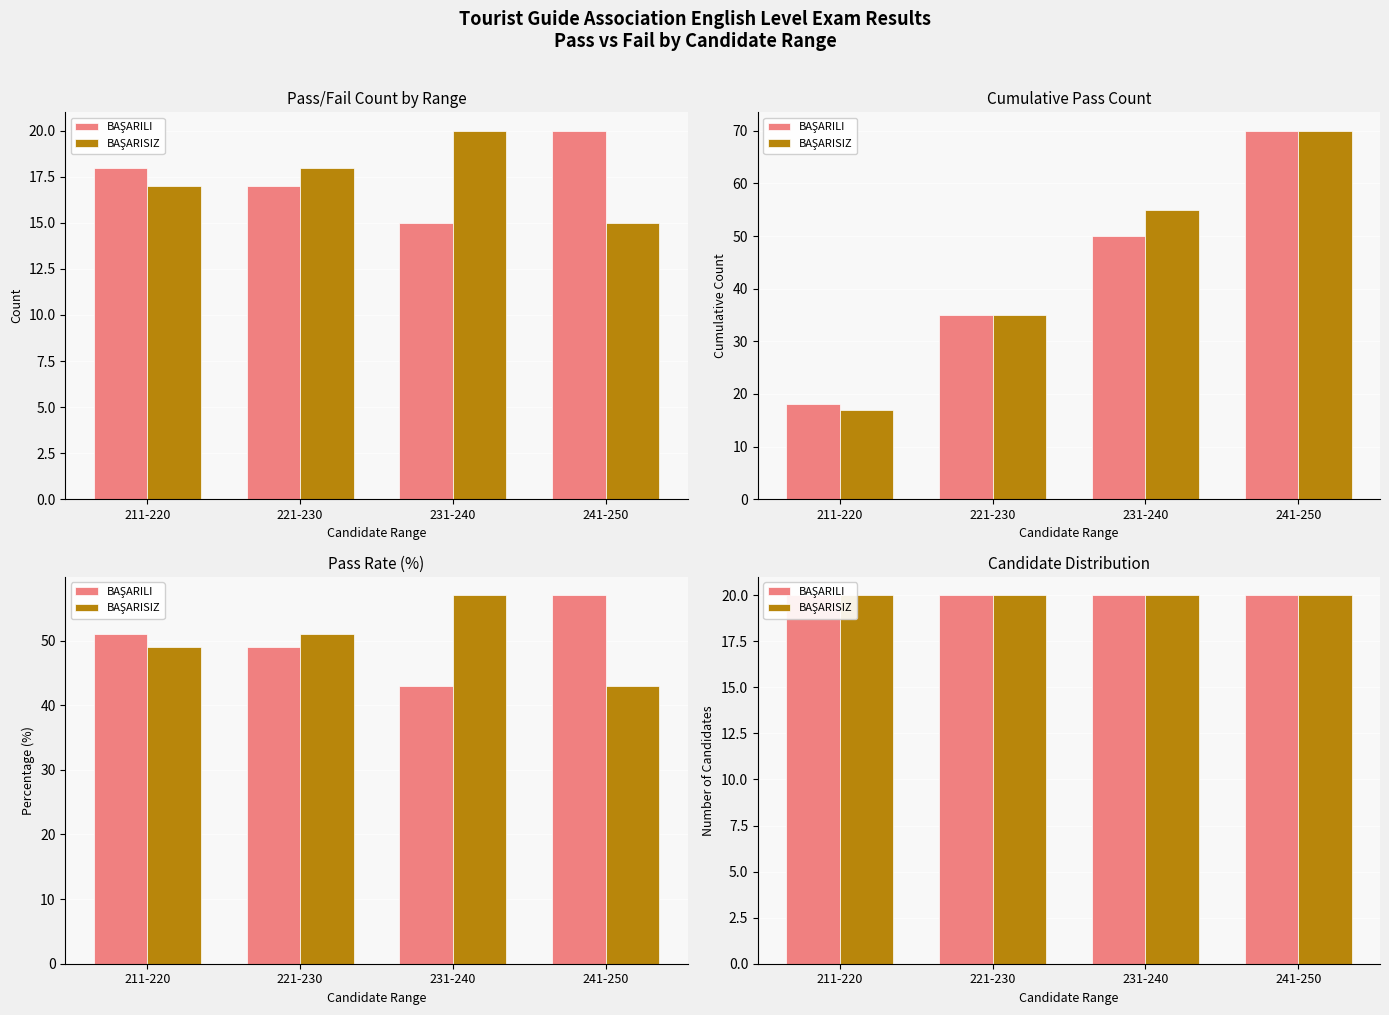

True or false: BAŞARISIZ has a value of 26 at 211-220.

False